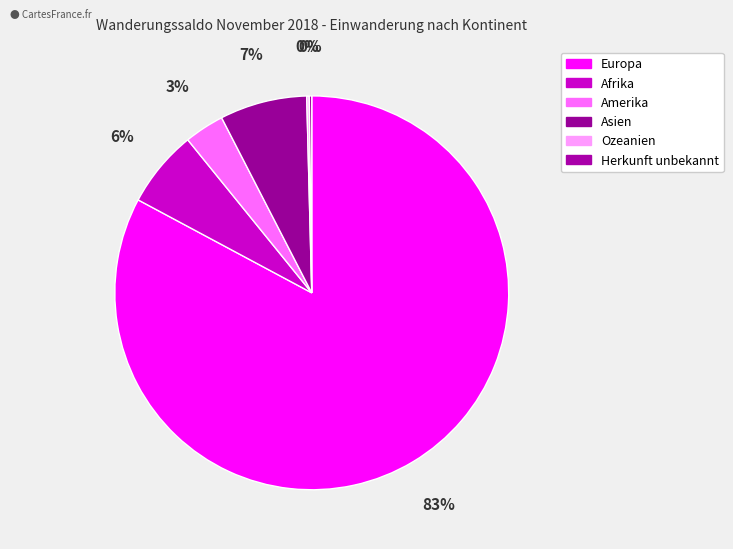

What percentage is the Amerika slice, to the nearest percent?

3%